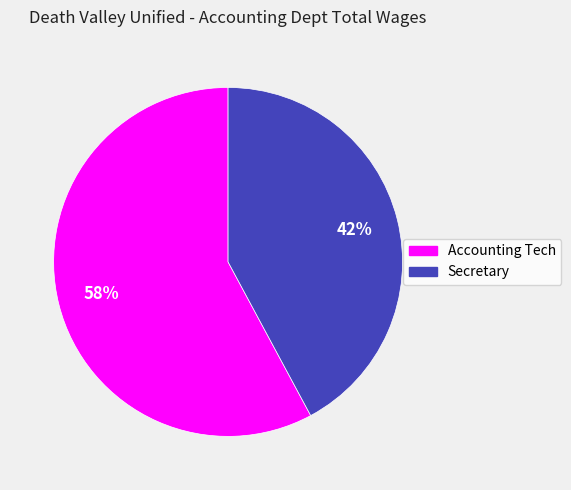

Combined, do Secretary and Accounting Tech account for over 50%?

Yes